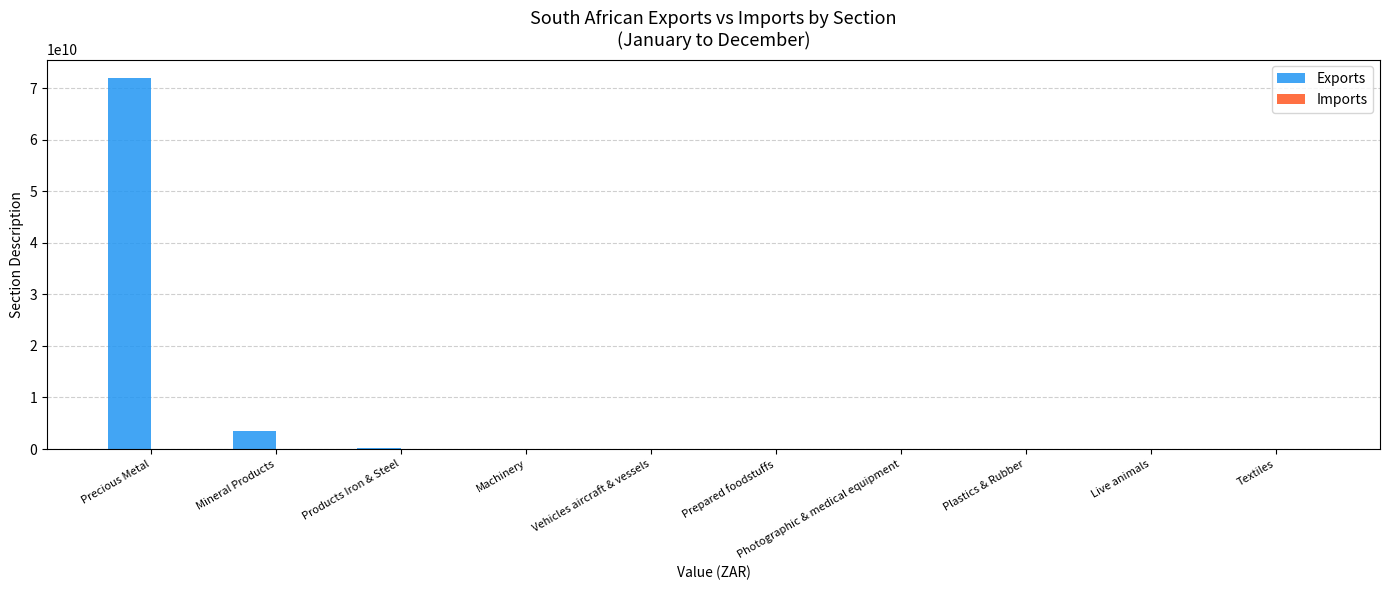

True or false: Exports has a value of 3442695026 at Mineral Products.

True